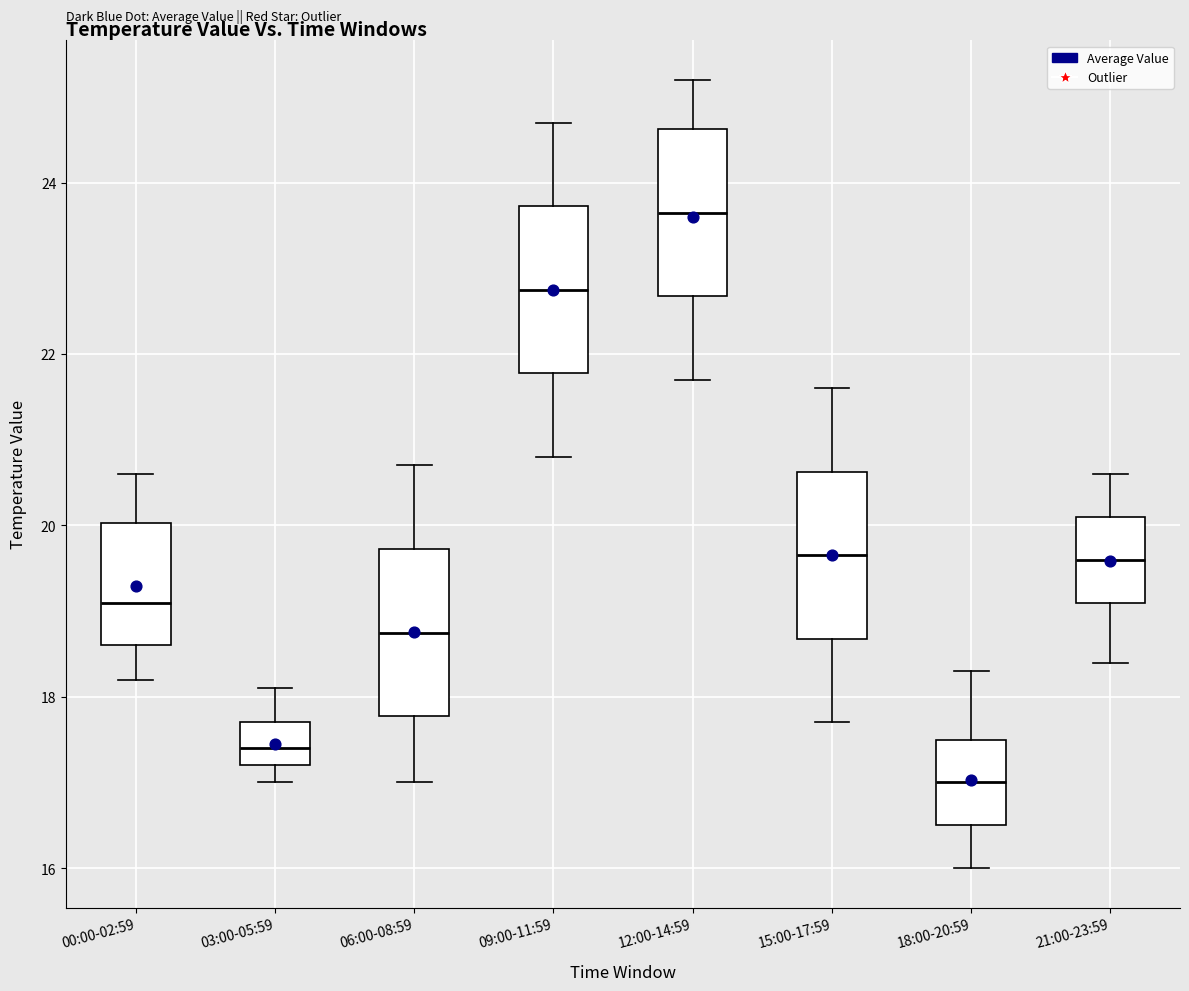

Where does the median line of the box for 12:00-14:59 sit on the y-axis? The values are not printed on the chart, so give them approximately, as read against the axis.

23.6